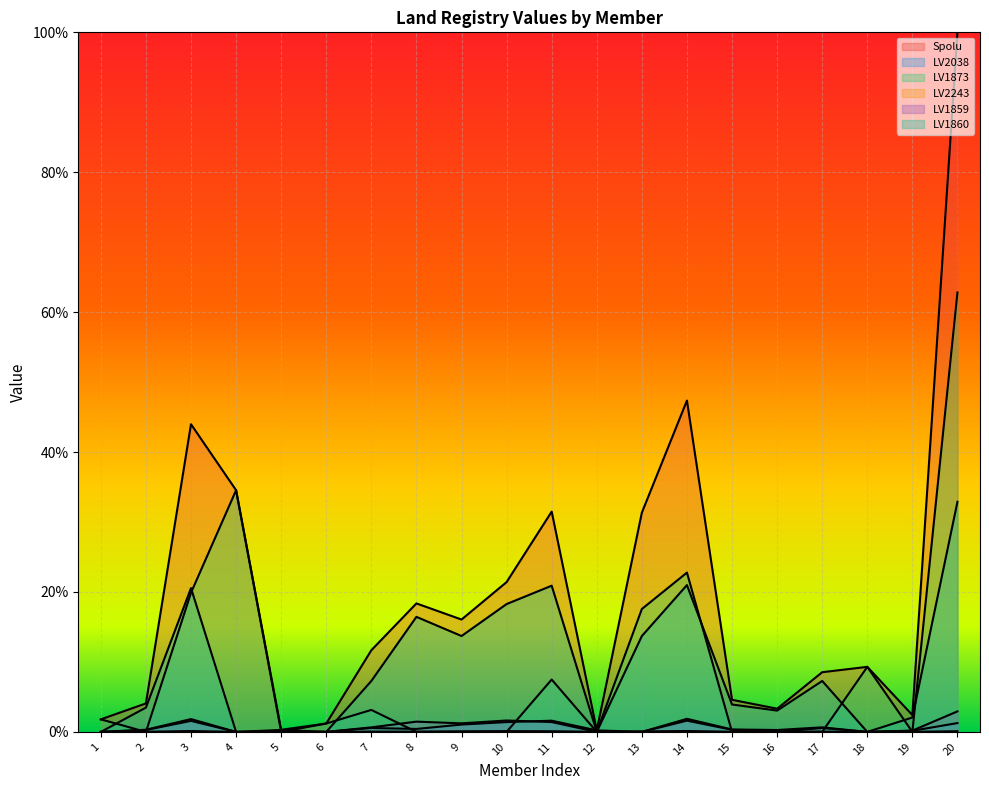

The value of Spolu at 14 is 47.4. True or false?

True